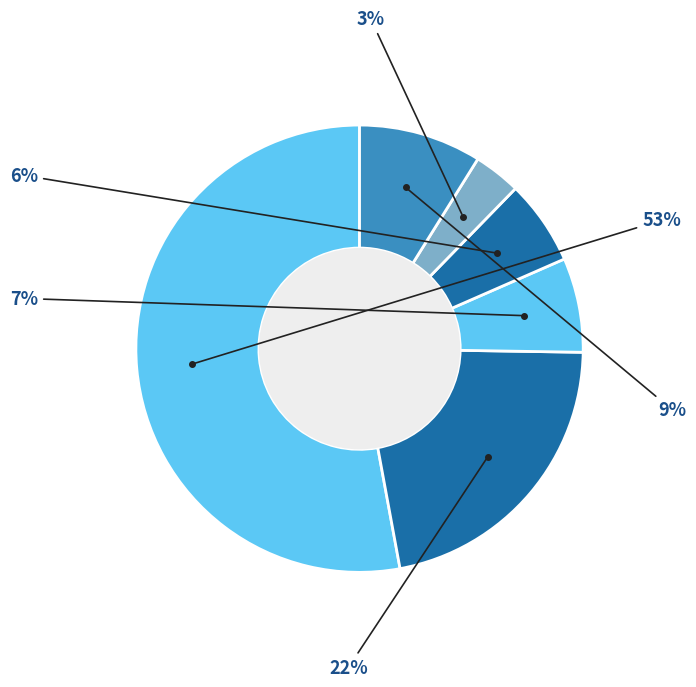

How many slices are in this pie chart?

6